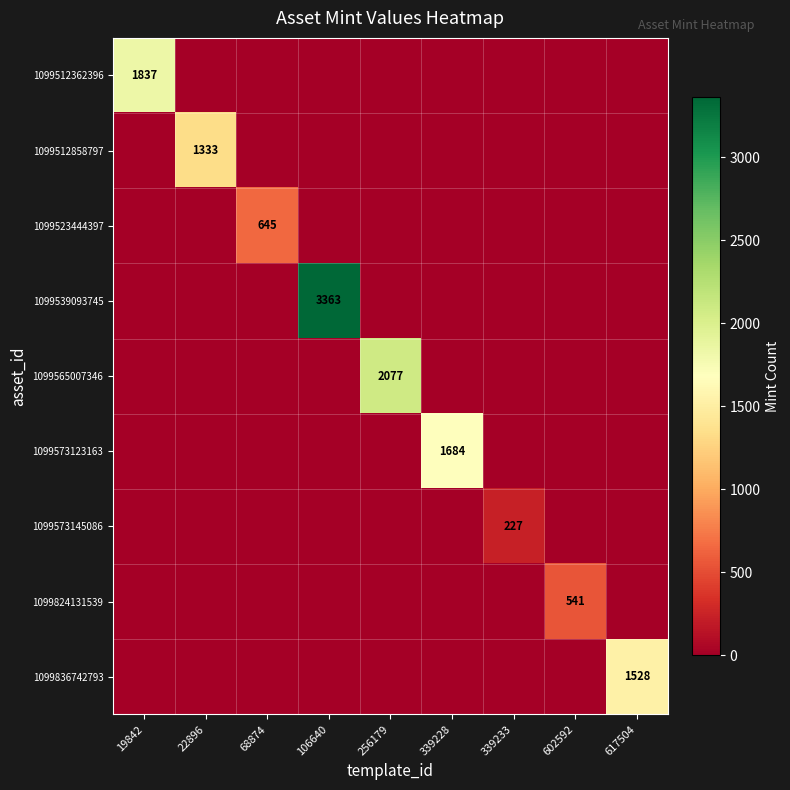

How many distinct data groups are displayed?

9